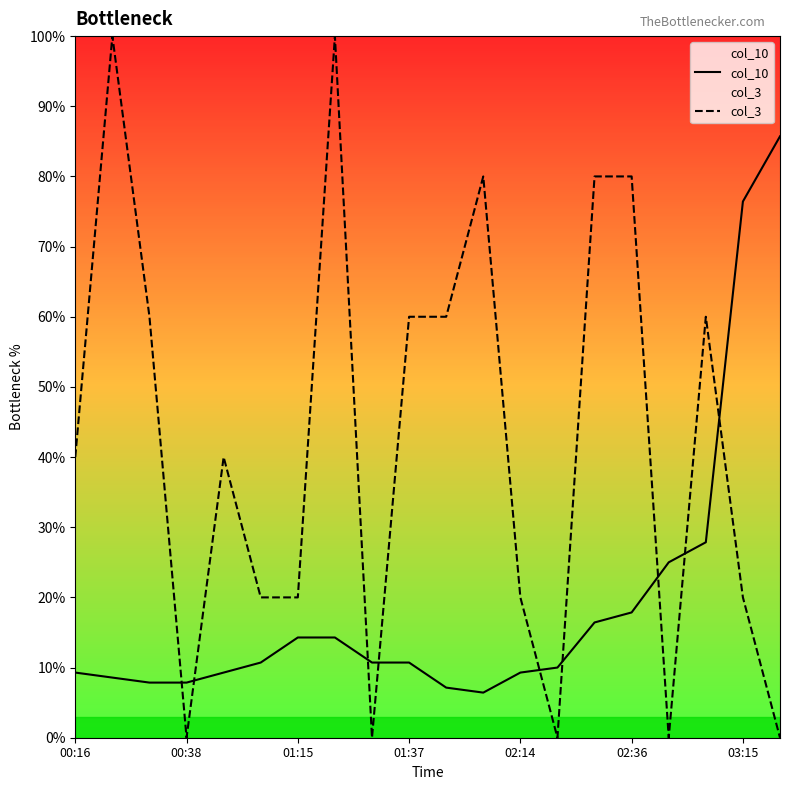

What are all the series names shown in the legend?

col_10, col_3